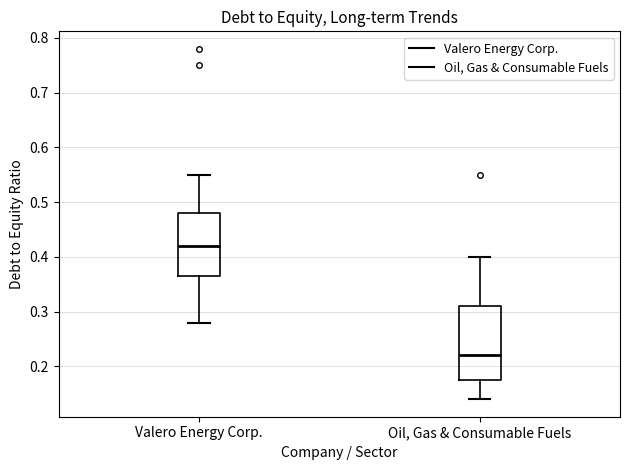

Which box is the tallest, from its lower edge to its upper edge?

Oil, Gas & Consumable Fuels